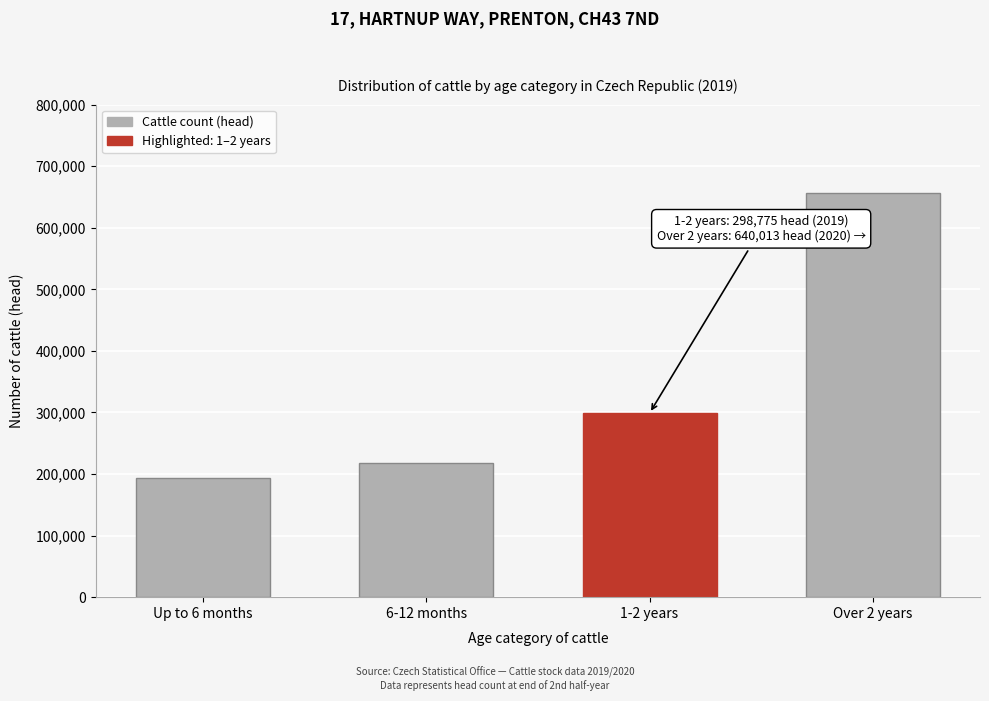

Reading right to left, list all the values displayed in this chart.

657247	298775	217758	193268